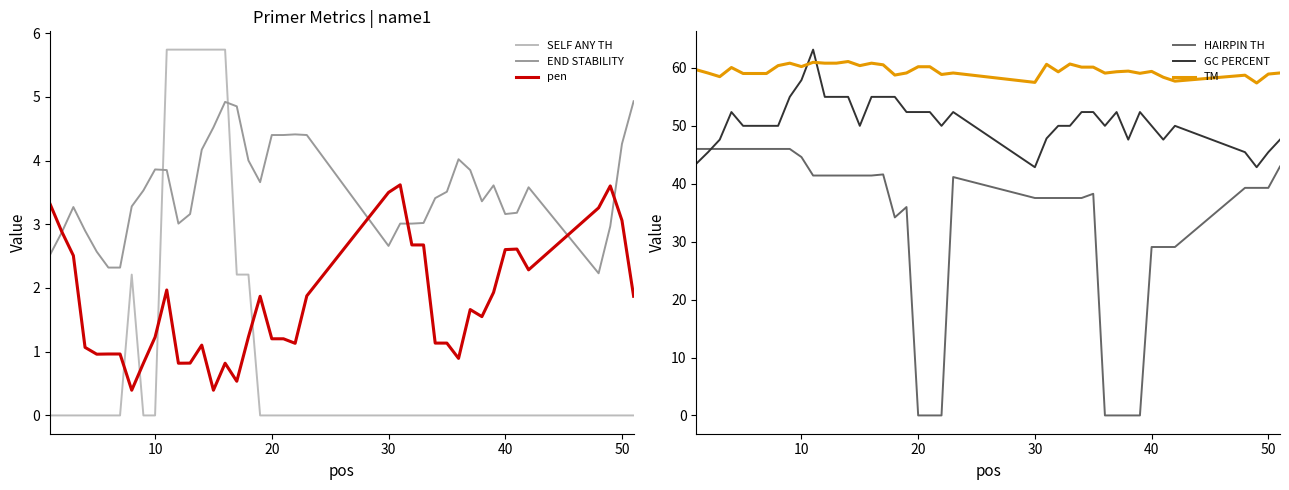

After their last crossing, which series has the higher values: SELF ANY TH or END STABILITY?

END STABILITY